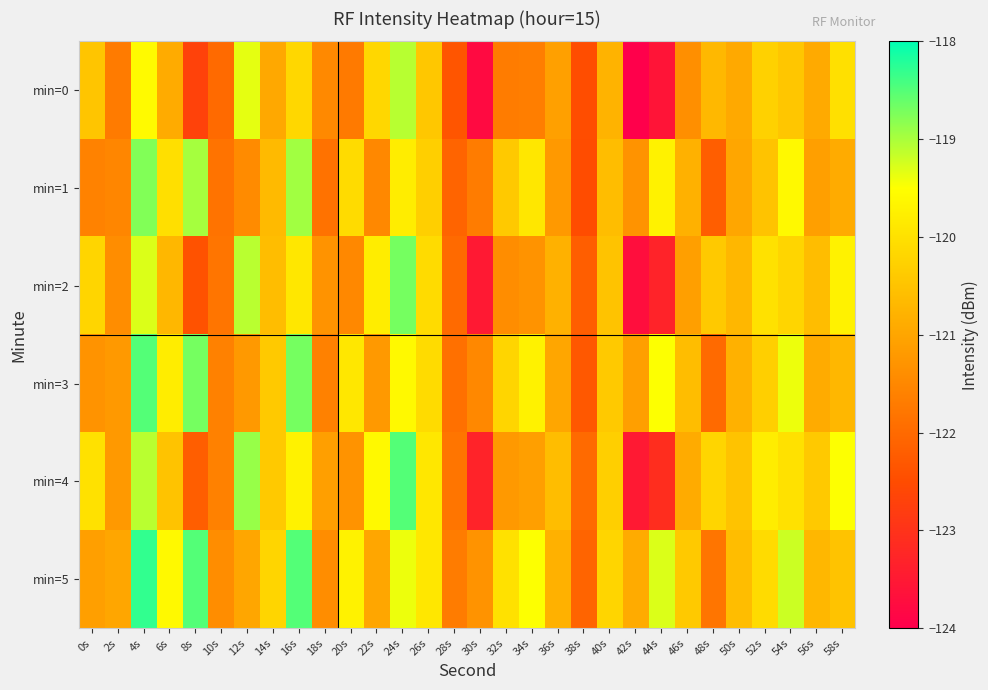

Reading left to right, transcribe all the data shown in this chart.

min=0: 0s=-120.5	2s=-121.7	4s=-119.6	6s=-120.9	8s=-122.7	10s=-122.0	12s=-119.4	14s=-121.0	16s=-120.2	18s=-121.5	20s=-121.7	22s=-120.2	24s=-119.1	26s=-120.4	28s=-122.4	30s=-123.8	32s=-121.7	34s=-121.7	36s=-121.1	38s=-122.5	40s=-120.8	42s=-124.0	44s=-123.6	46s=-121.4	48s=-120.7	50s=-120.9	52s=-120.3	54s=-120.4	56s=-120.9	58s=-120.0
min=1: 0s=-121.6	2s=-121.5	4s=-118.8	6s=-120.0	8s=-119.0	10s=-121.9	12s=-121.4	14s=-120.7	16s=-119.0	18s=-121.9	20s=-120.1	22s=-121.5	24s=-119.8	26s=-120.3	28s=-122.1	30s=-121.7	32s=-120.4	34s=-119.9	36s=-121.2	38s=-122.5	40s=-120.6	42s=-121.3	44s=-119.7	46s=-120.8	48s=-122.2	50s=-121.0	52s=-120.5	54s=-119.6	56s=-121.1	58s=-120.9
min=2: 0s=-120.2	2s=-121.4	4s=-119.3	6s=-120.7	8s=-122.4	10s=-121.8	12s=-119.1	14s=-120.6	16s=-119.9	18s=-121.3	20s=-121.5	22s=-119.8	24s=-118.7	26s=-120.1	28s=-122.0	30s=-123.5	32s=-121.4	34s=-121.3	36s=-120.8	38s=-122.2	40s=-120.5	42s=-123.7	44s=-123.3	46s=-121.1	48s=-120.4	50s=-120.7	52s=-120.0	54s=-120.2	56s=-120.6	58s=-119.7
min=3: 0s=-121.3	2s=-121.2	4s=-118.5	6s=-119.8	8s=-118.7	10s=-121.6	12s=-121.2	14s=-120.4	16s=-118.7	18s=-121.6	20s=-119.9	22s=-121.2	24s=-119.6	26s=-120.1	28s=-121.9	30s=-121.5	32s=-120.2	34s=-119.7	36s=-121.0	38s=-122.3	40s=-120.4	42s=-121.1	44s=-119.5	46s=-120.6	48s=-122.0	50s=-120.8	52s=-120.3	54s=-119.4	56s=-120.9	58s=-120.7
min=4: 0s=-120.0	2s=-121.2	4s=-119.1	6s=-120.5	8s=-122.2	10s=-121.6	12s=-118.9	14s=-120.4	16s=-119.7	18s=-121.1	20s=-121.3	22s=-119.6	24s=-118.5	26s=-119.9	28s=-121.8	30s=-123.3	32s=-121.2	34s=-121.1	36s=-120.6	38s=-122.0	40s=-120.3	42s=-123.5	44s=-123.1	46s=-120.9	48s=-120.2	50s=-120.5	52s=-119.8	54s=-120.0	56s=-120.4	58s=-119.5
min=5: 0s=-121.1	2s=-121.0	4s=-118.3	6s=-119.6	8s=-118.5	10s=-121.4	12s=-121.0	14s=-120.2	16s=-118.5	18s=-121.4	20s=-119.7	22s=-121.0	24s=-119.4	26s=-119.9	28s=-121.7	30s=-121.3	32s=-120.0	34s=-119.5	36s=-120.8	38s=-122.1	40s=-120.2	42s=-120.9	44s=-119.3	46s=-120.4	48s=-121.8	50s=-120.6	52s=-120.1	54s=-119.2	56s=-120.7	58s=-120.5